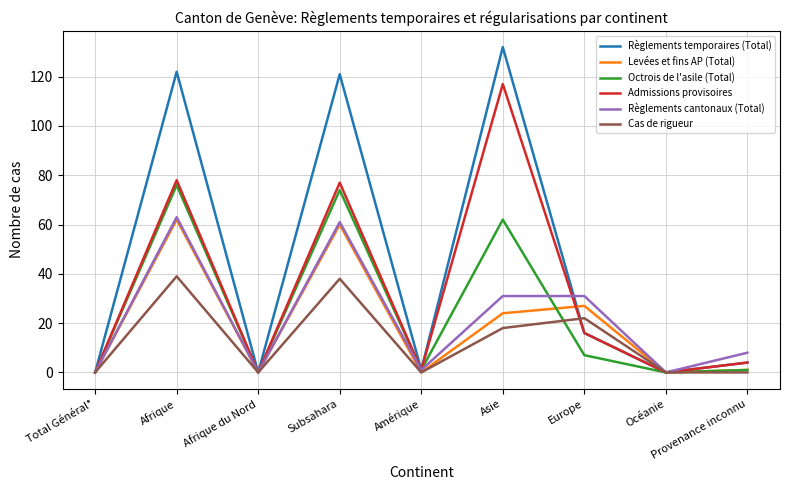

How many lines are shown in the chart?

6